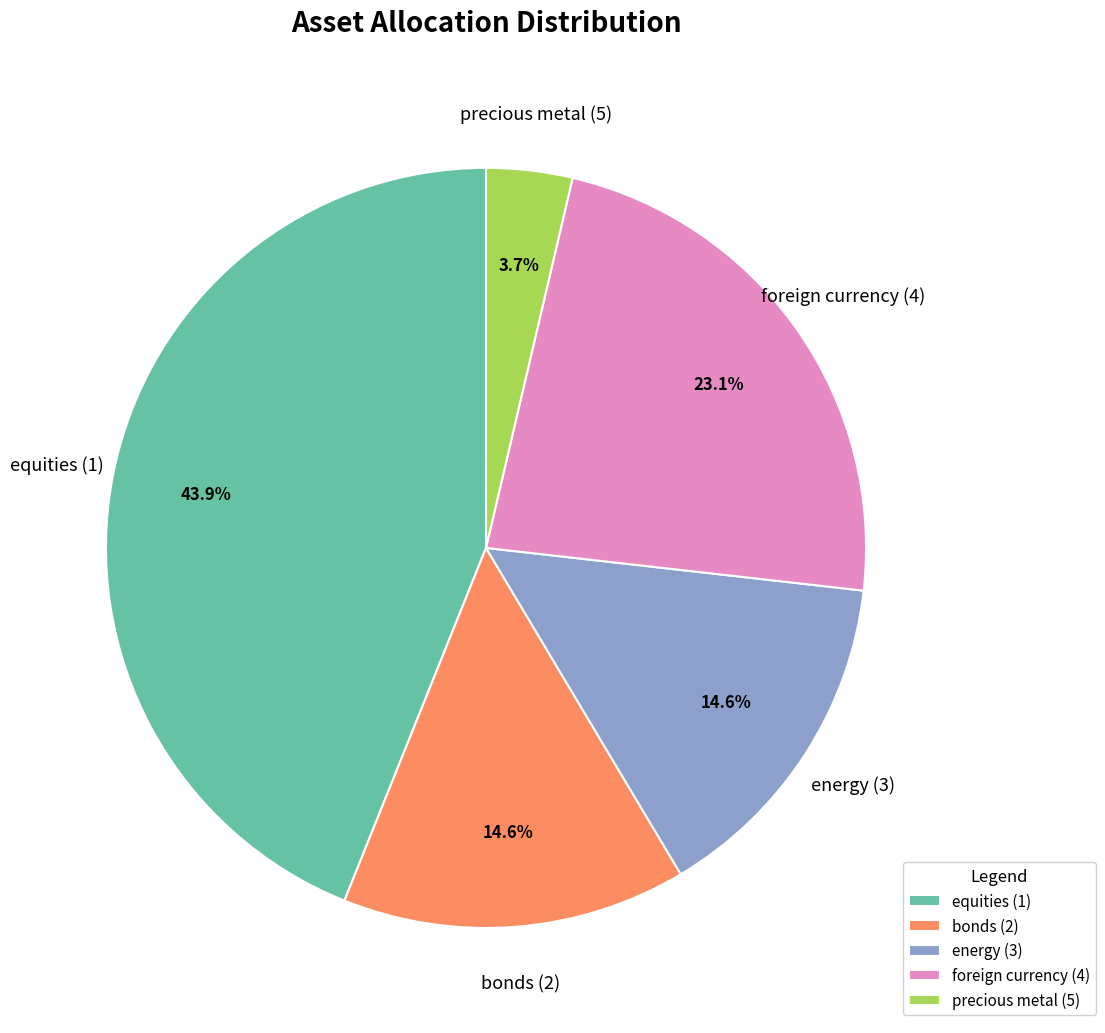

True or false: equities (1) accounts for 44% of the total.

True